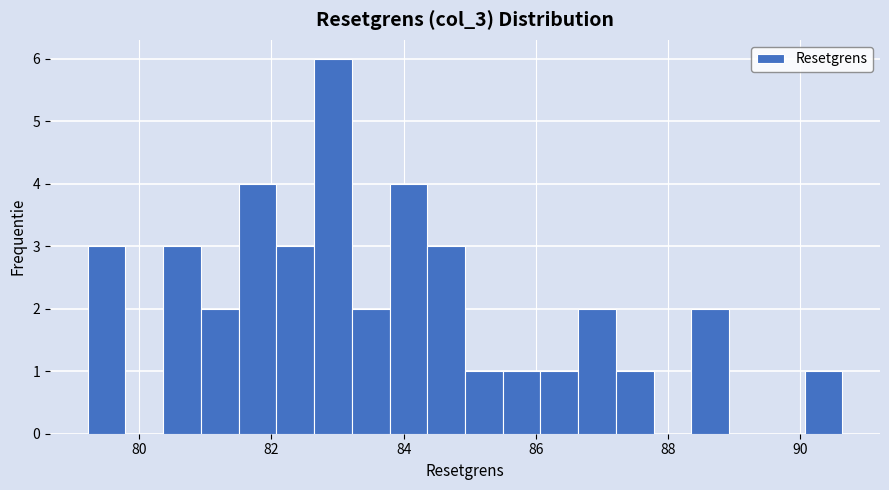

Read against the x-axis, roughly where is the centre of the tallest bar?

83.0